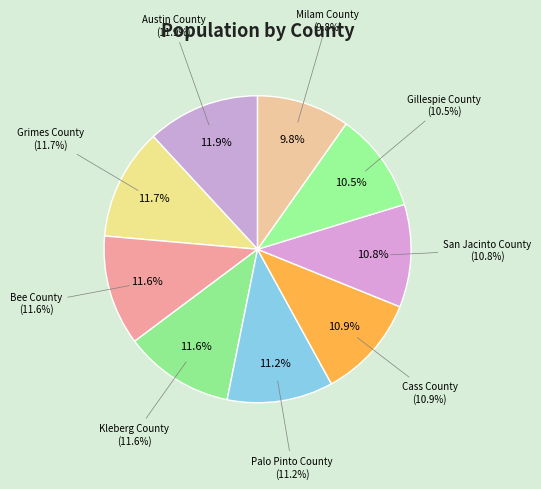

Does any single category account for the majority?

No